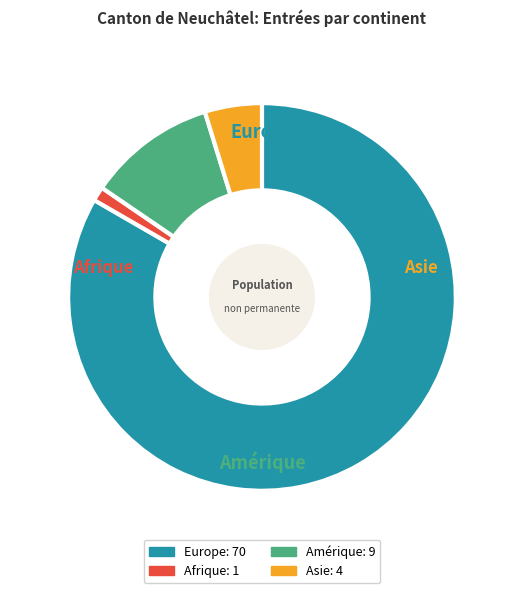

Is Europe the majority of the pie?

Yes